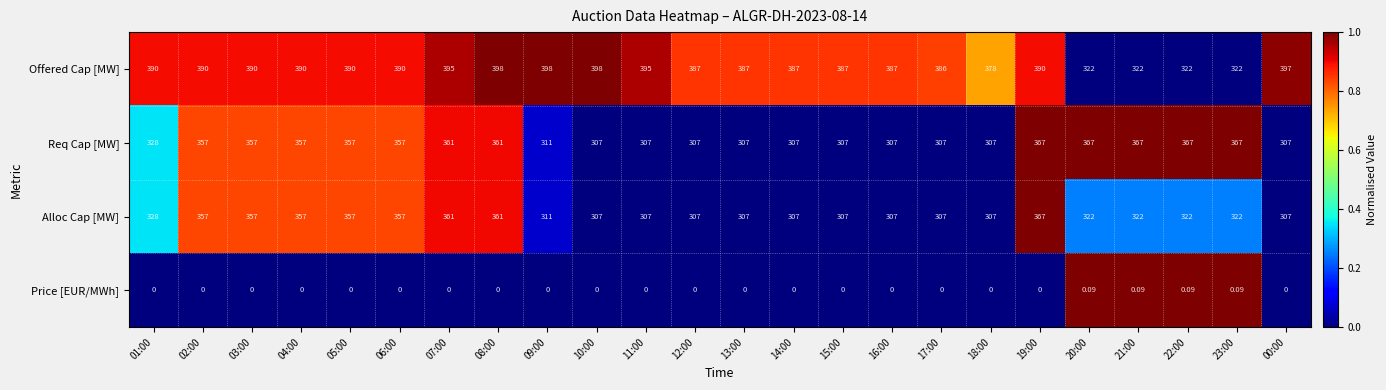

At which category is the sum across all series the highest?

19:00